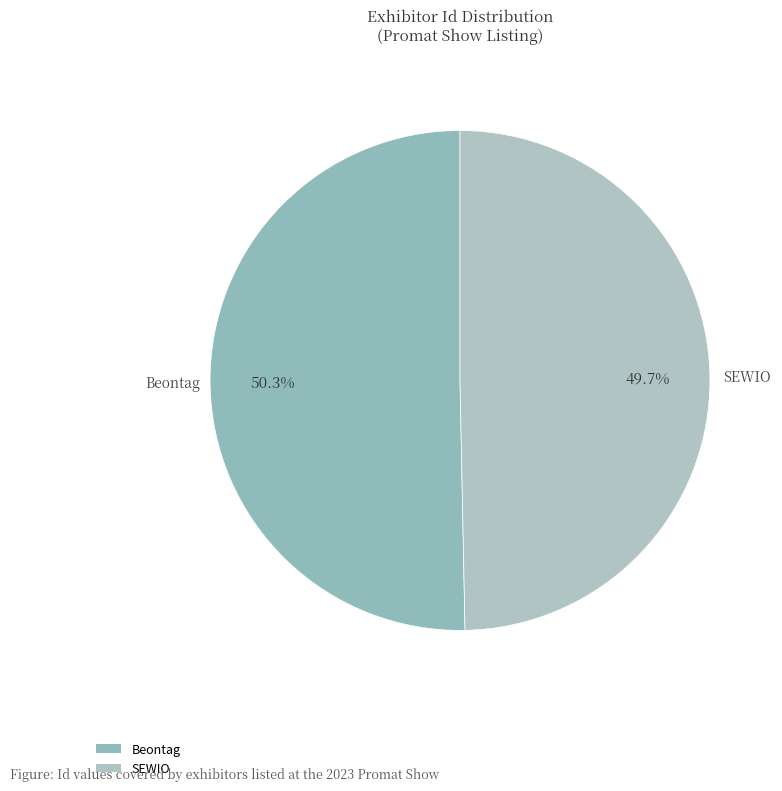

What is the ratio of the value at SEWIO to the value at Beontag?

1.0